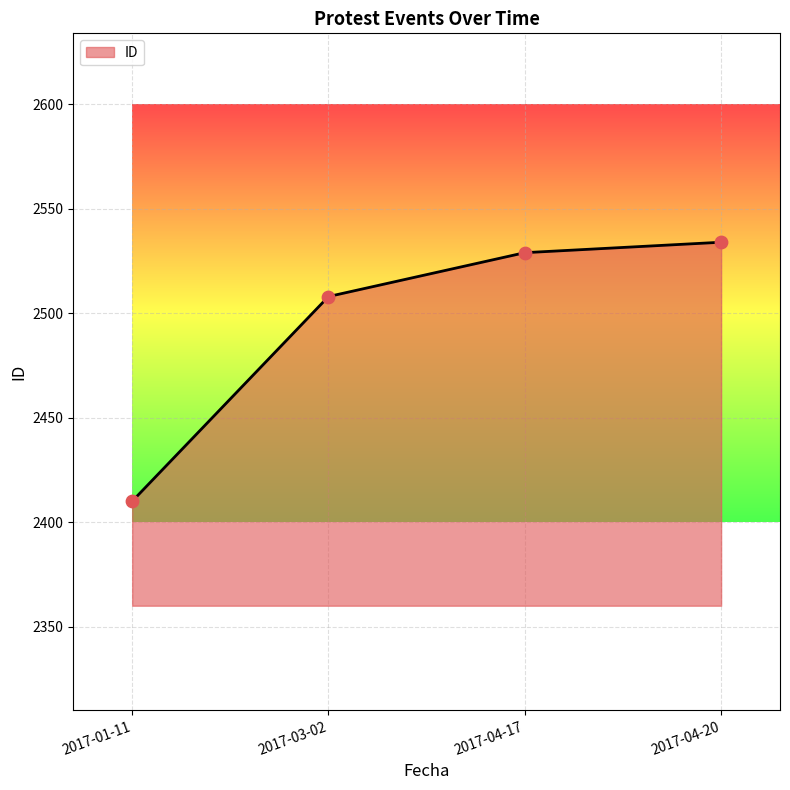

What is the ratio of the value at 2017-01-11 to the value at 2017-04-20?

1.0